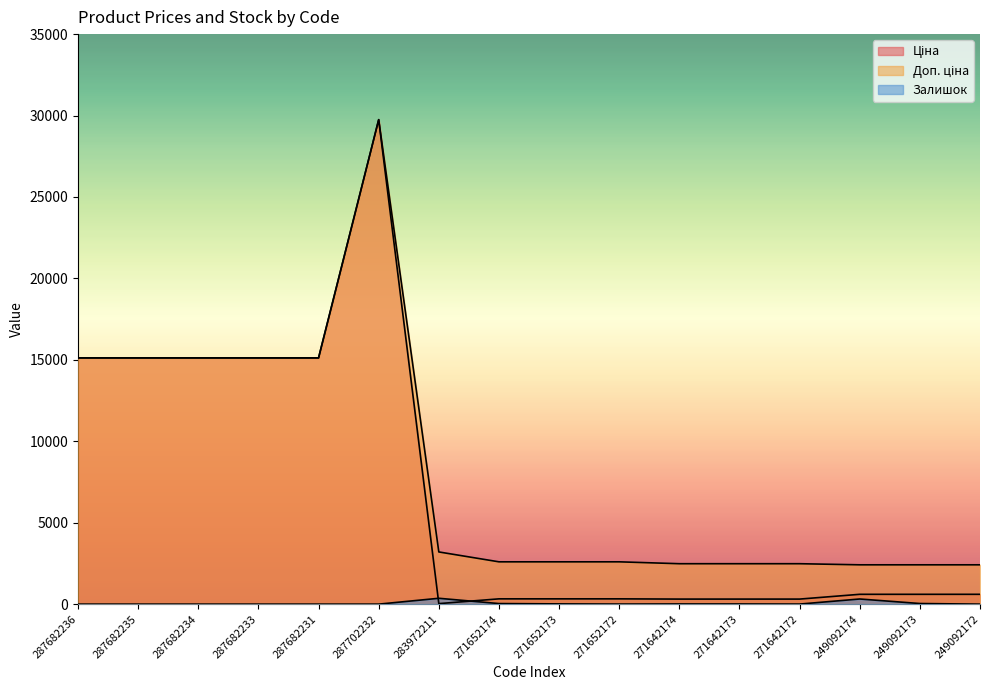

What is the total value across all series at 287682231?

30240.0